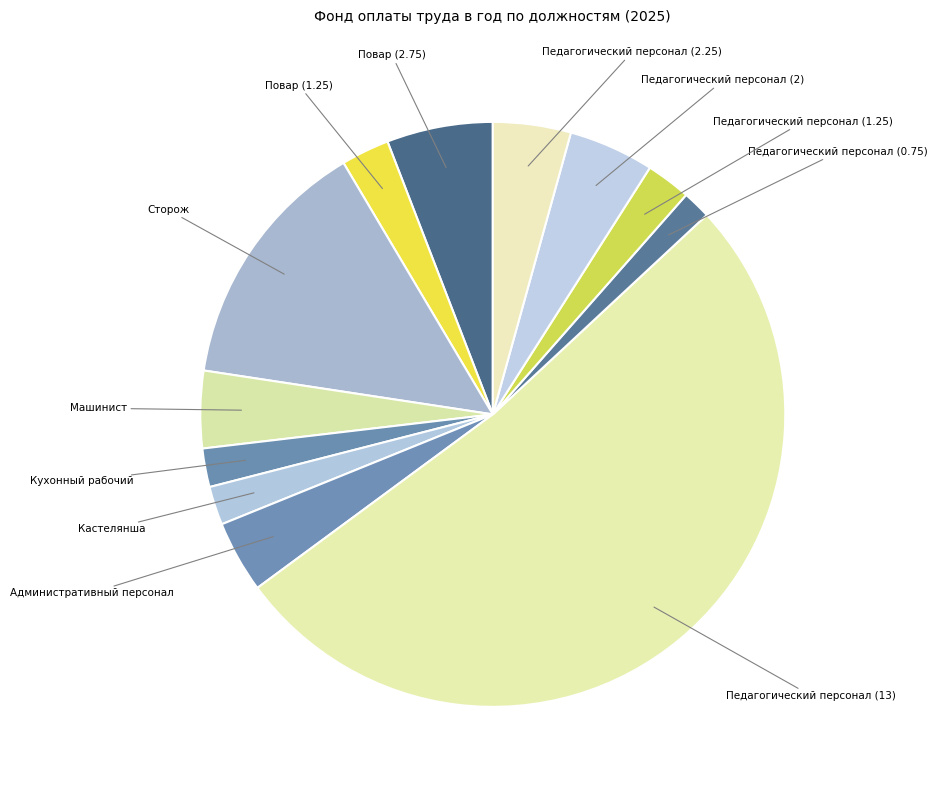

How many segments does this pie chart have?

12